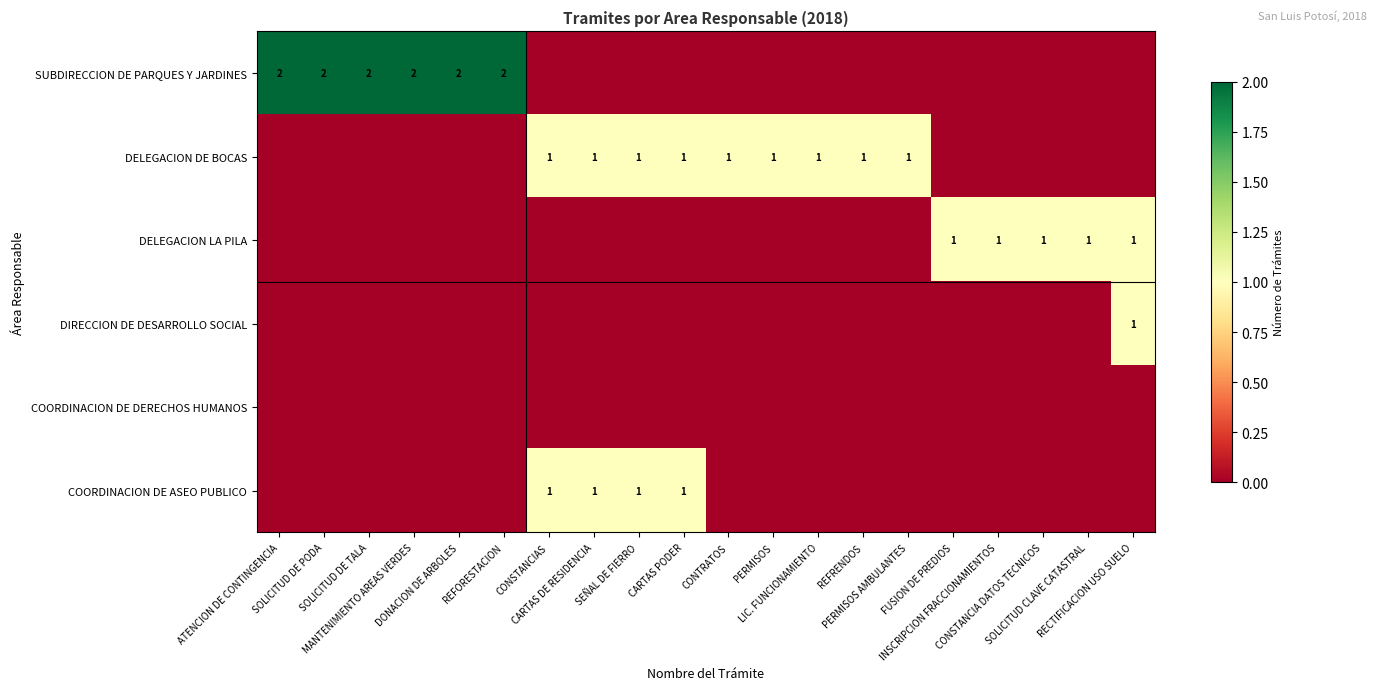

Which series has the largest total across all categories?

SUBDIRECCION DE PARQUES Y JARDINES